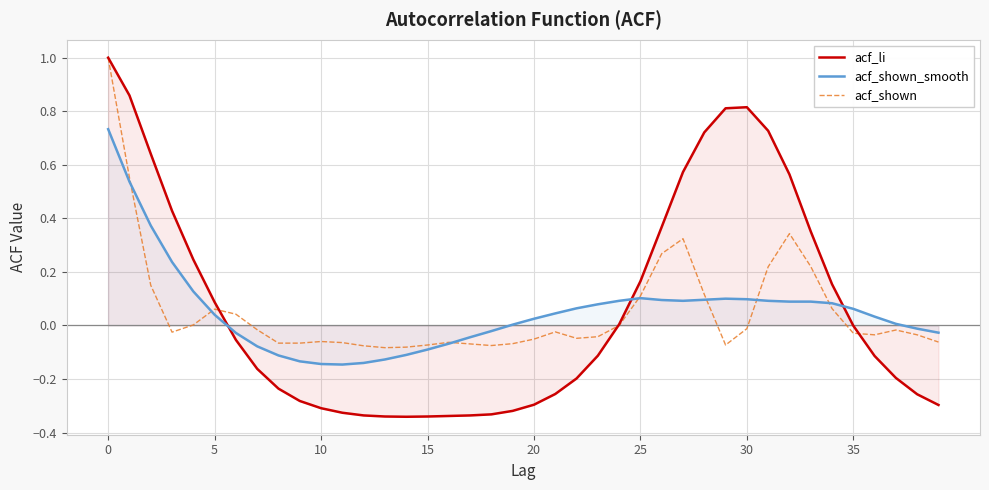

The value of acf_shown at 10 is -0.0. True or false?

False